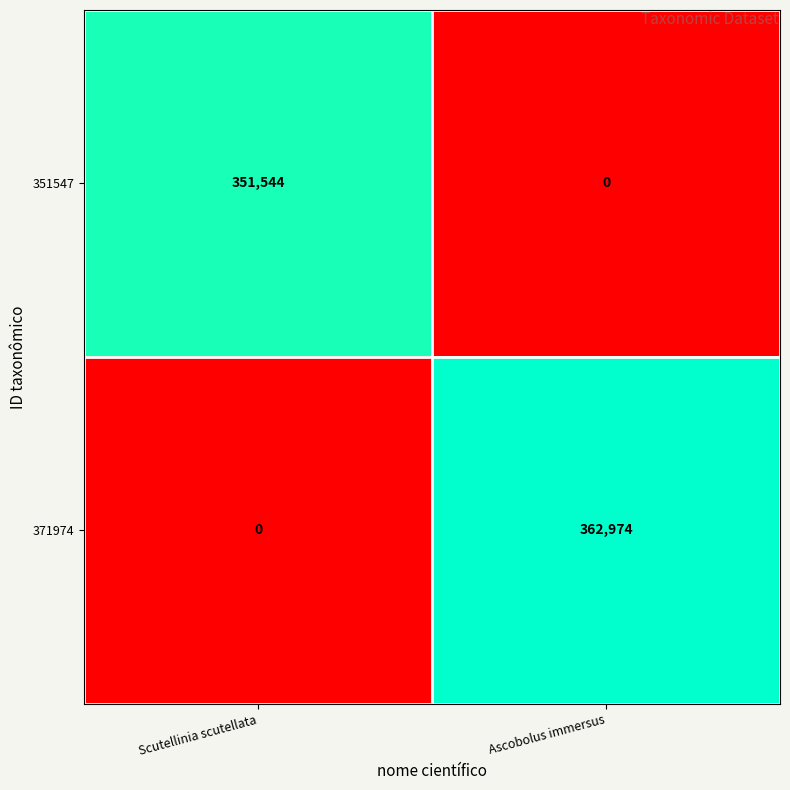

What is the sum of all 371974 values?

362974